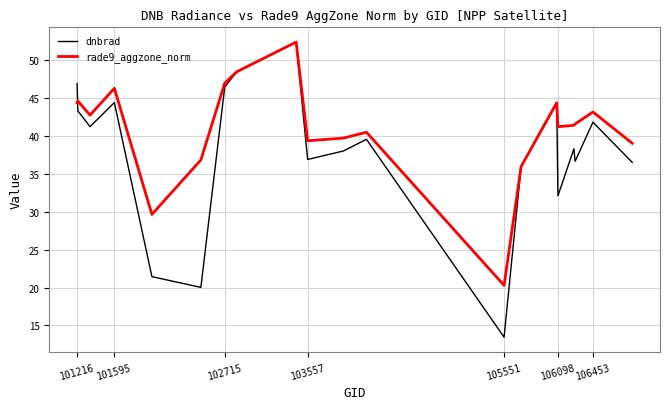

What is the smallest value displayed?

13.4